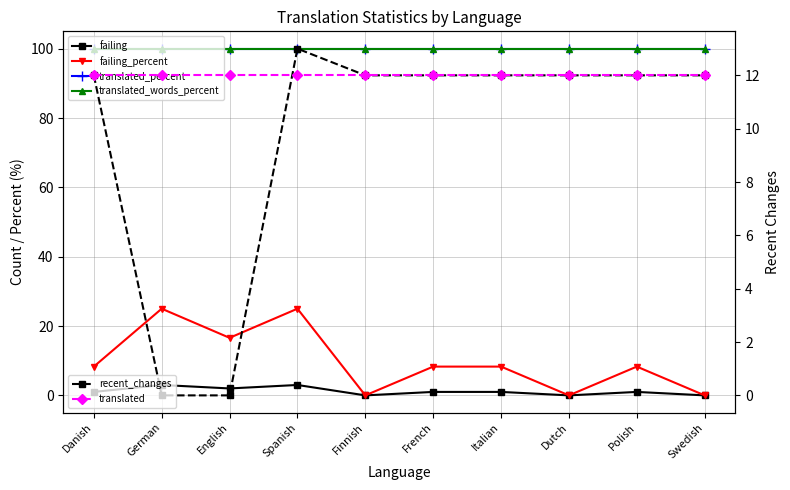

Is the value of failing at Finnish greater than the value of recent_changes at Spanish?

No